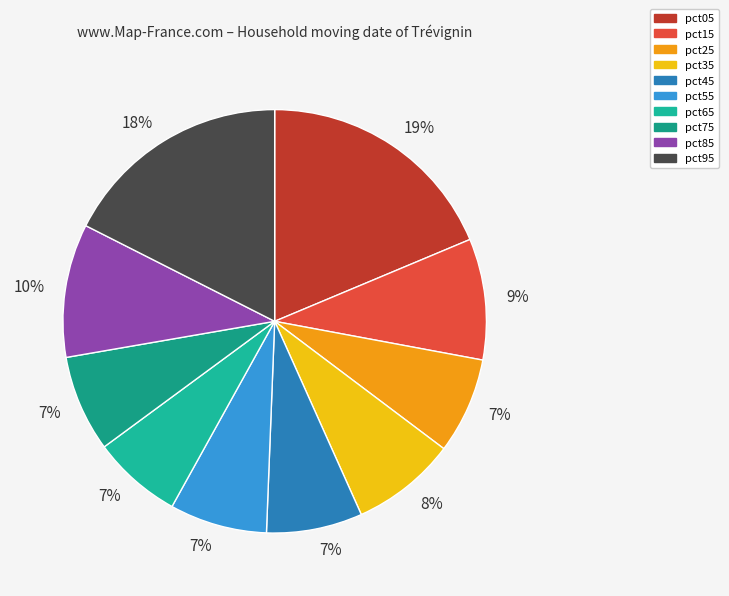

To the nearest percent, what is the average slice percentage?

10%